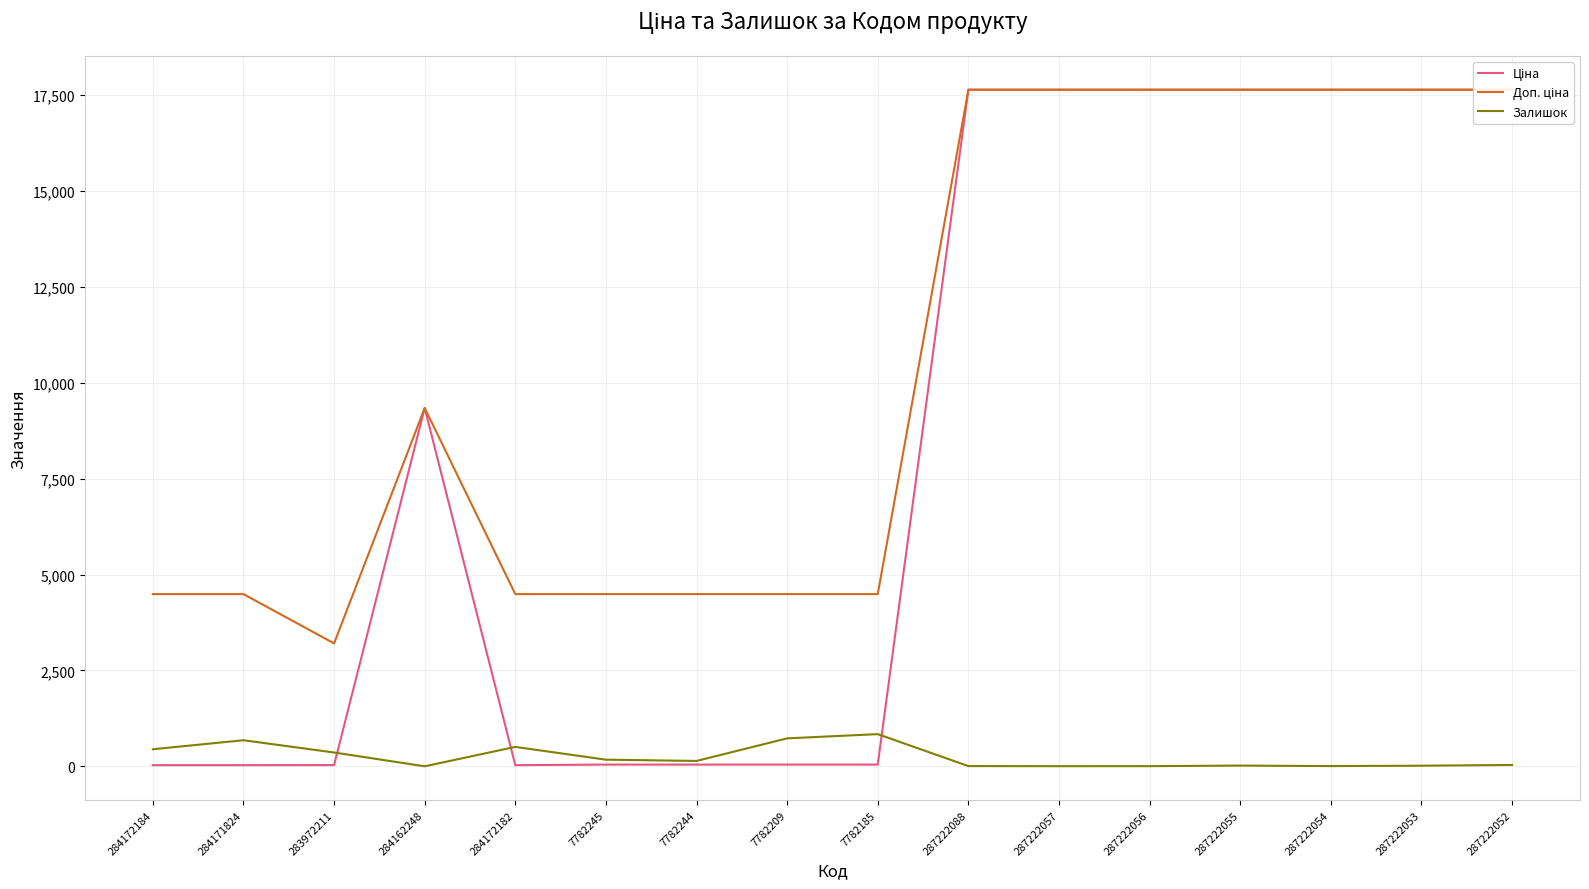

Is this an area chart (filled region under the line)?

No